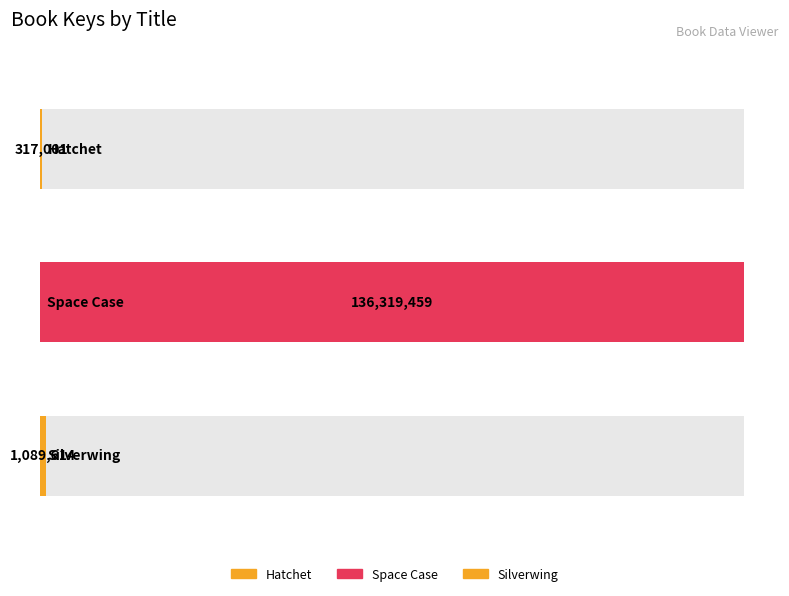

Between Hatchet and Silverwing, which is larger?

Silverwing